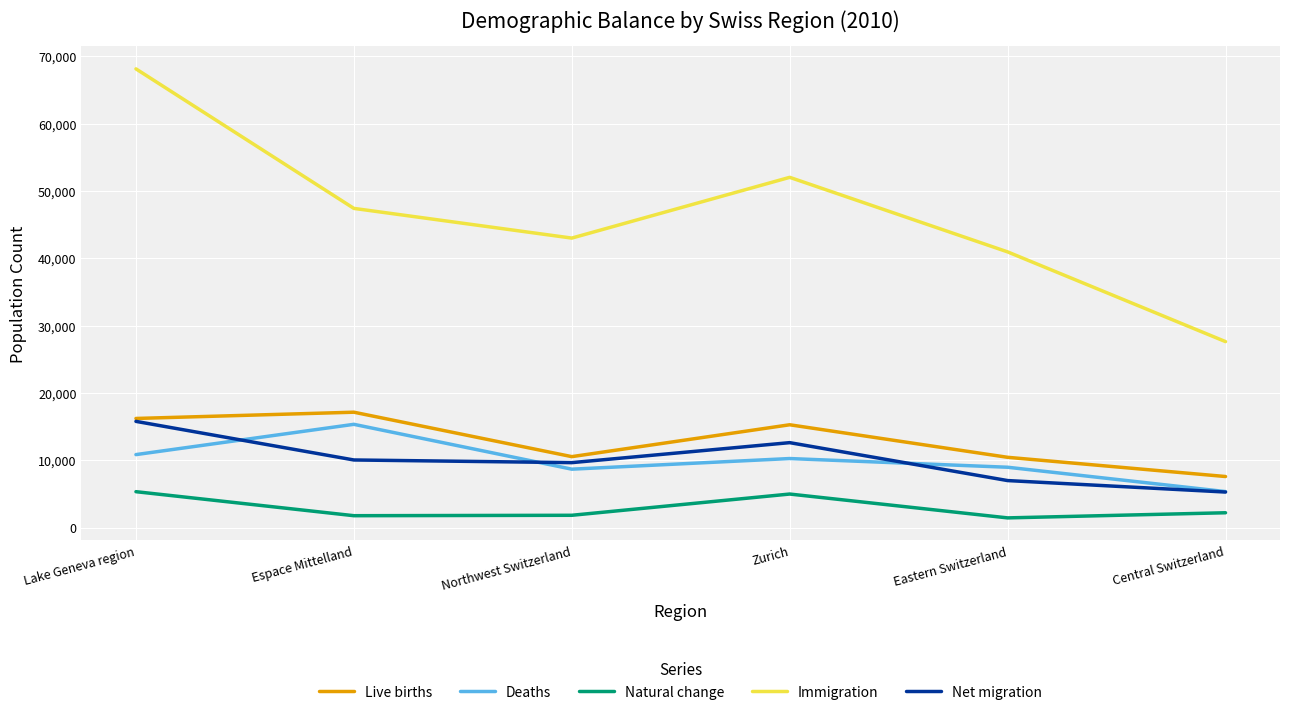

What is the greatest value displayed?

68127